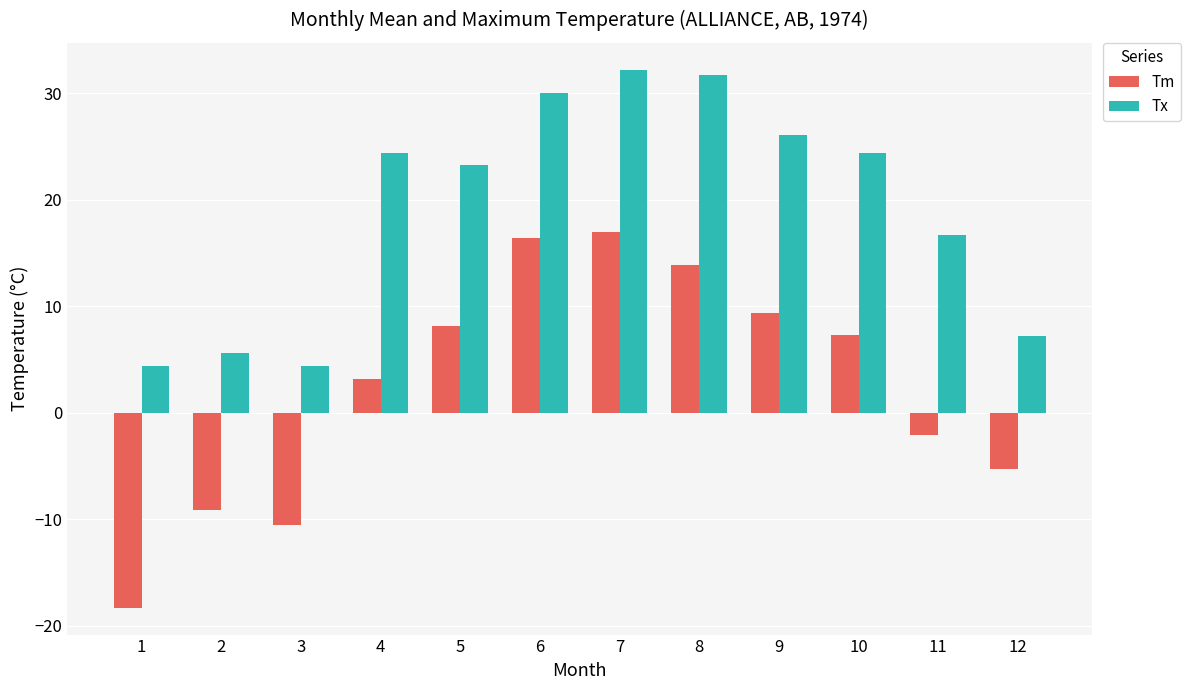

What is the sum of the Tx values at 12 and 1?

11.6